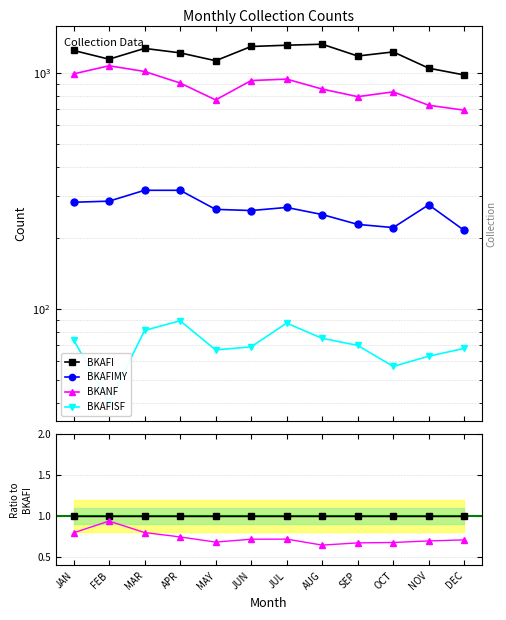

Which category has the lowest value across all series?

FEB